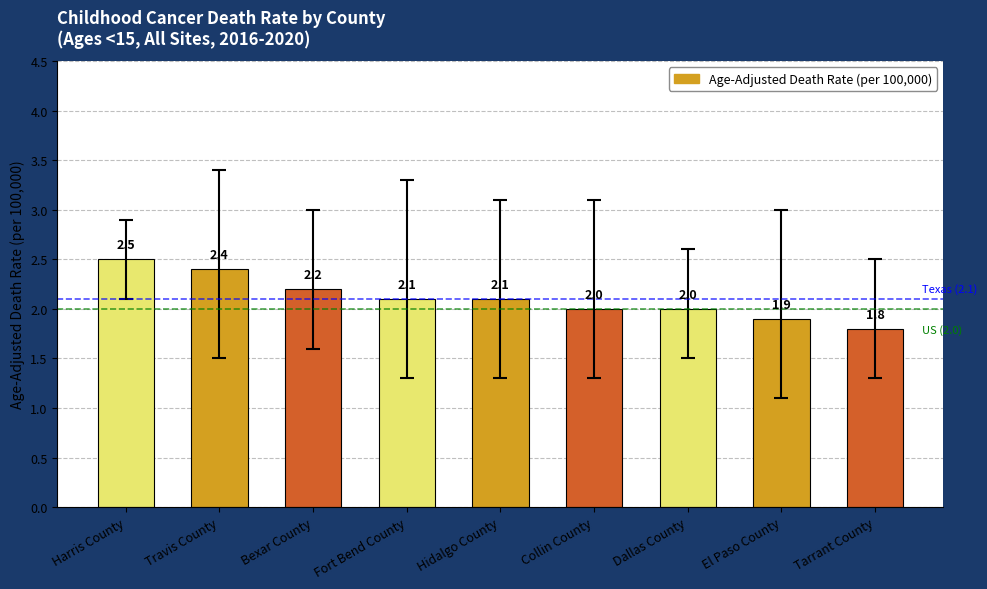

How many categories are shown in the chart?

9